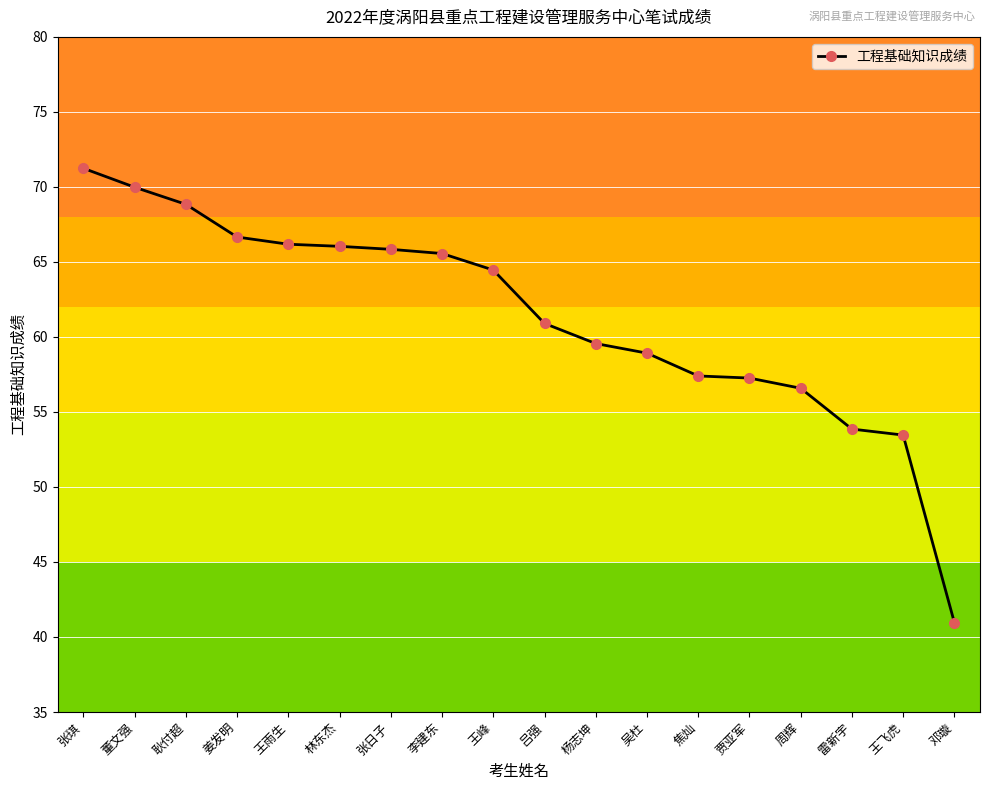

What is the sum of all values?

1103.7